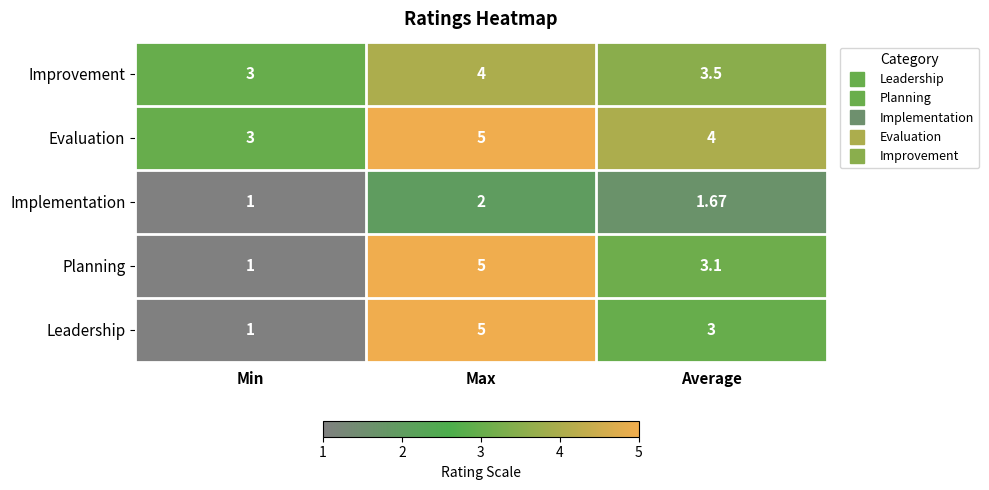

List the labels in order of Improvement value, largest first.

Max, Average, Min